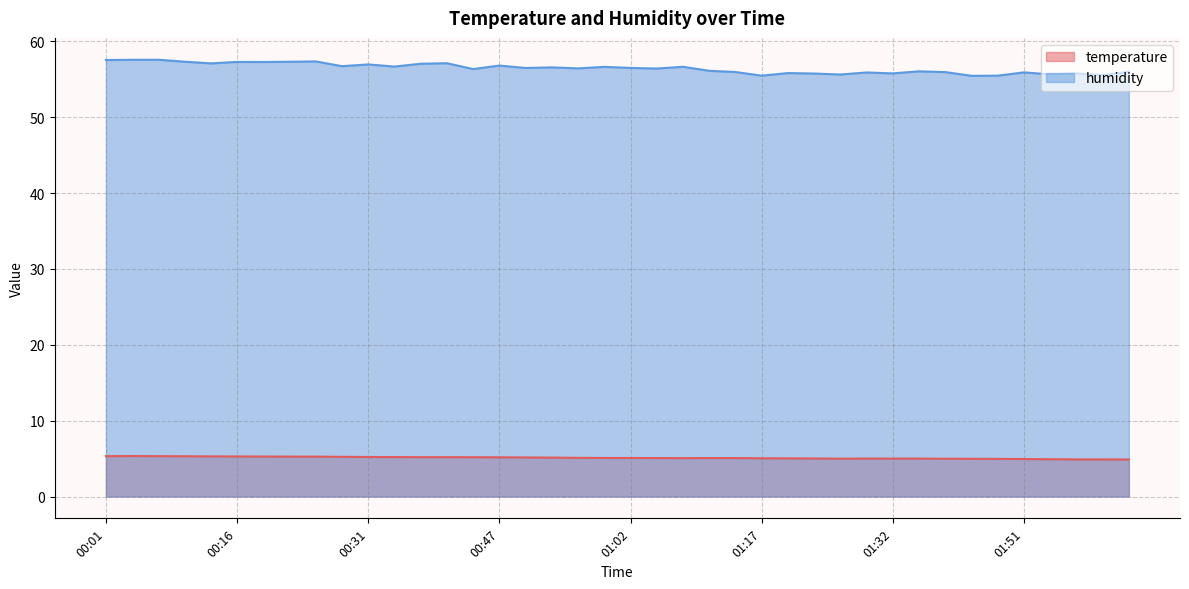

List the labels in order of humidity value, largest first.

00:07, 00:04, 00:01, 00:25, 00:10, 00:22, 00:16, 00:19, 00:40, 00:13, 00:37, 00:31, 00:47, 00:28, 00:34, 01:08, 00:59, 00:53, 01:02, 00:50, 00:56, 01:05, 00:43, 01:11, 01:35, 02:03, 01:14, 01:38, 01:51, 01:29, 01:20, 01:32, 01:57, 01:23, 01:54, 01:26, 02:00, 01:17, 01:47, 01:41